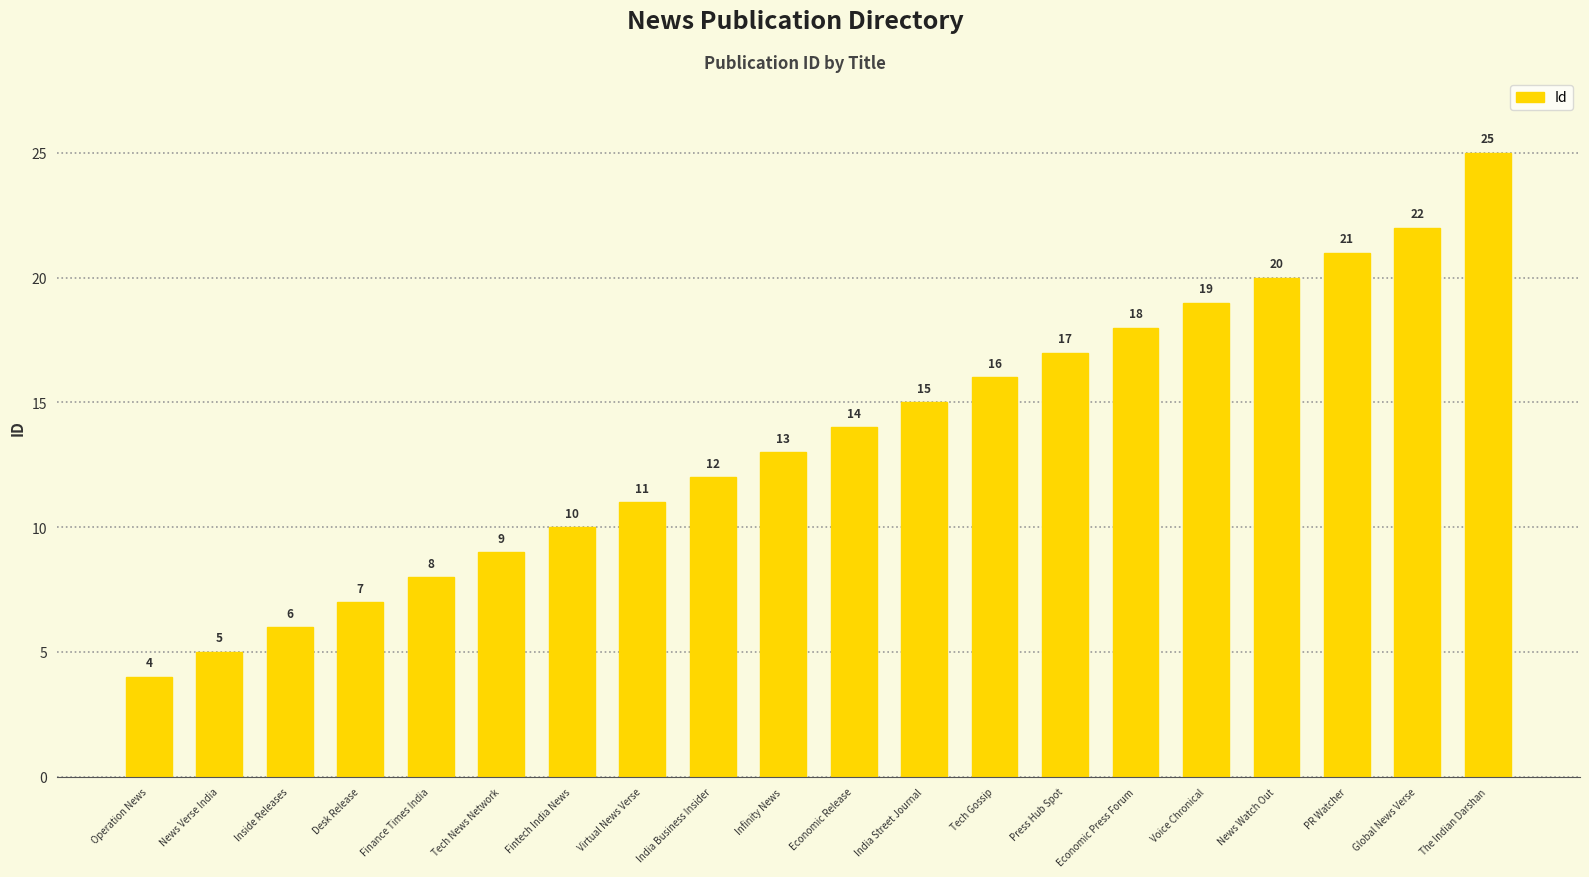

What is the change in value from Tech News Network to Tech Gossip?

+7